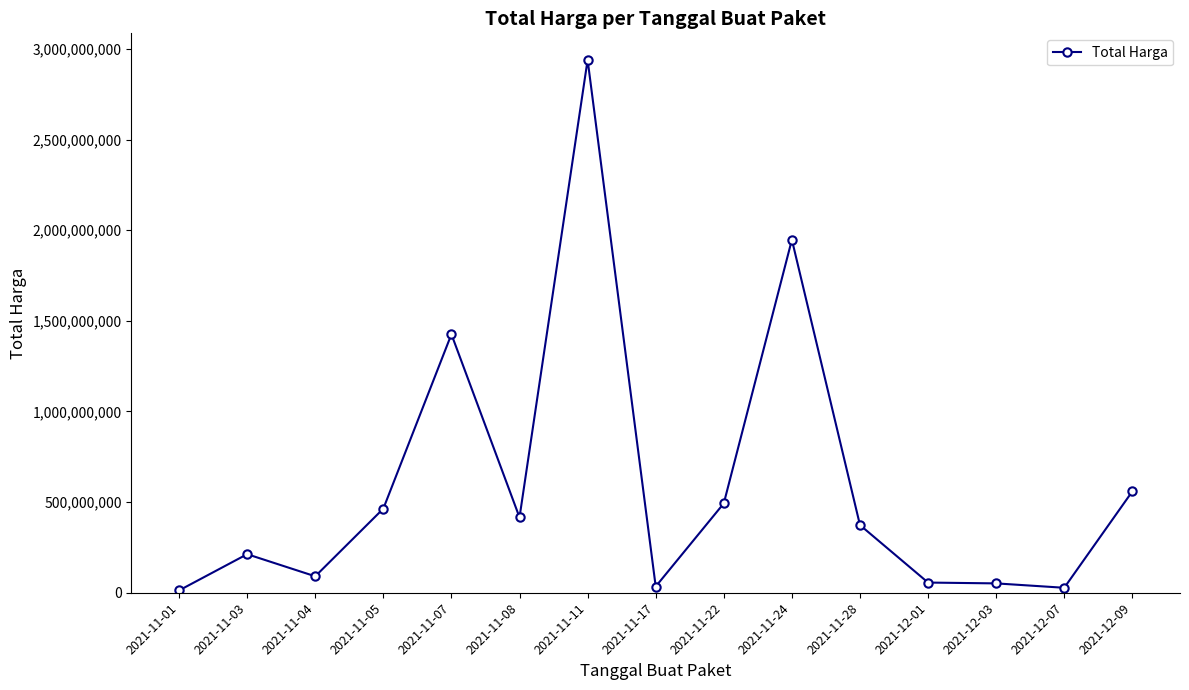

What is the change in value from 2021-11-17 to 2021-11-22?

+458708000